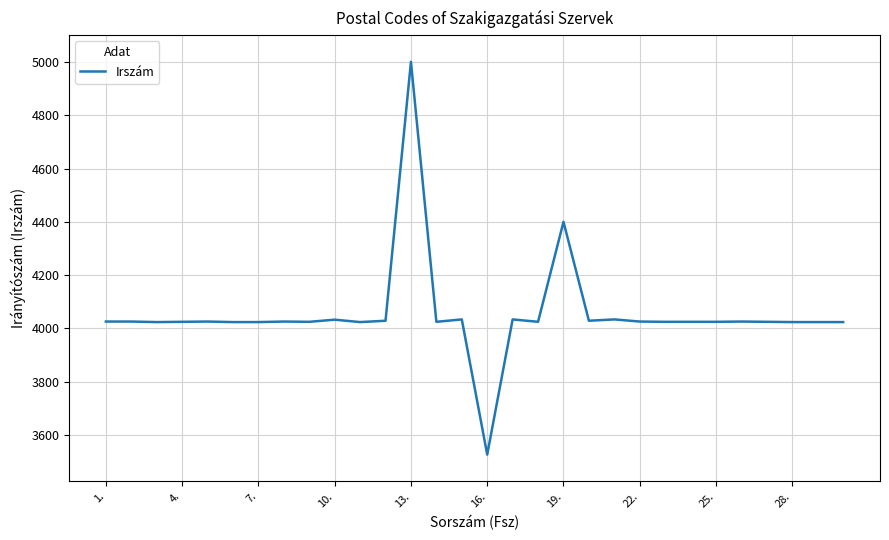

How many lines are shown in the chart?

1